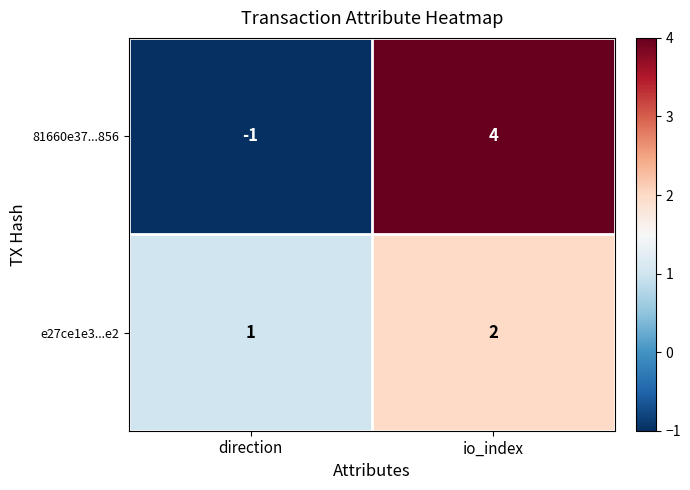

Where is e27ce1e3...e2 nearest to the value 1?

direction